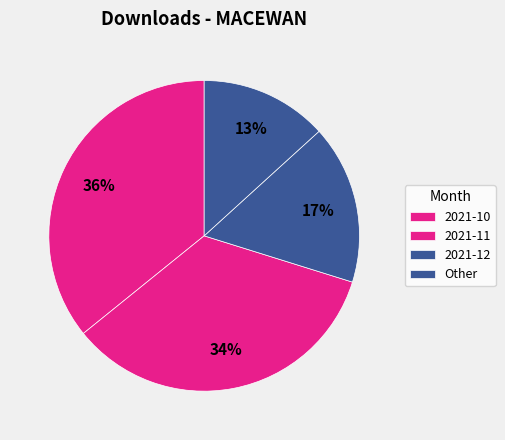

Count the number of slices in the pie.

4